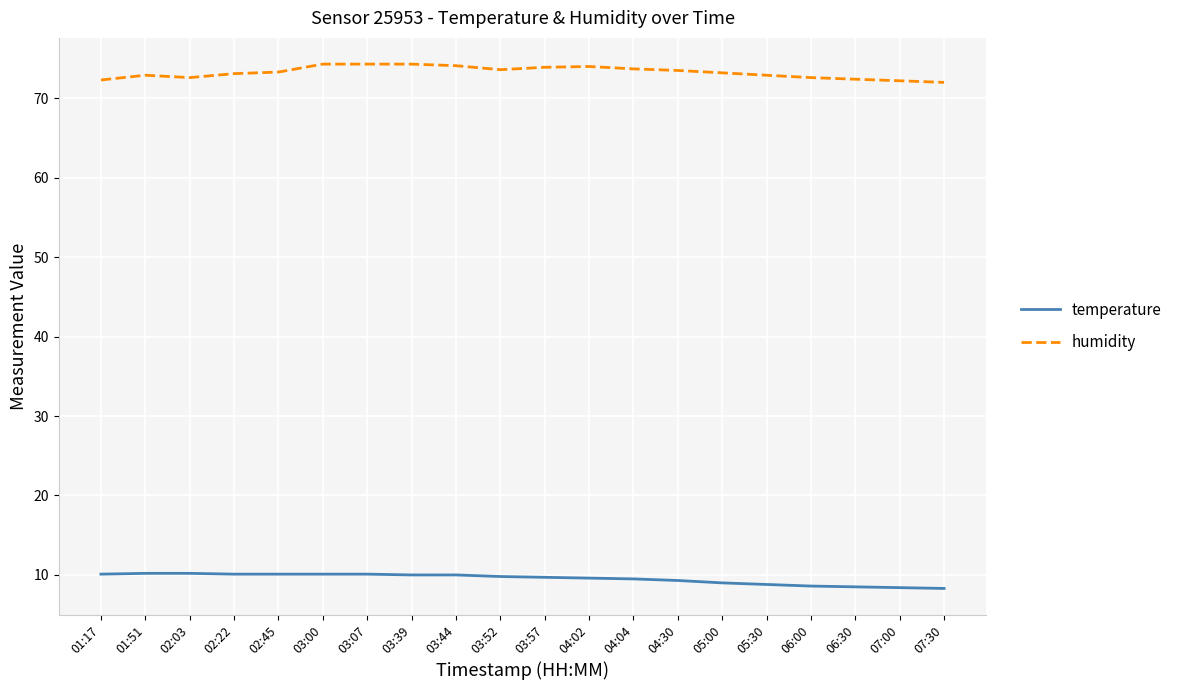

What is the lowest value of the temperature series?

8.3